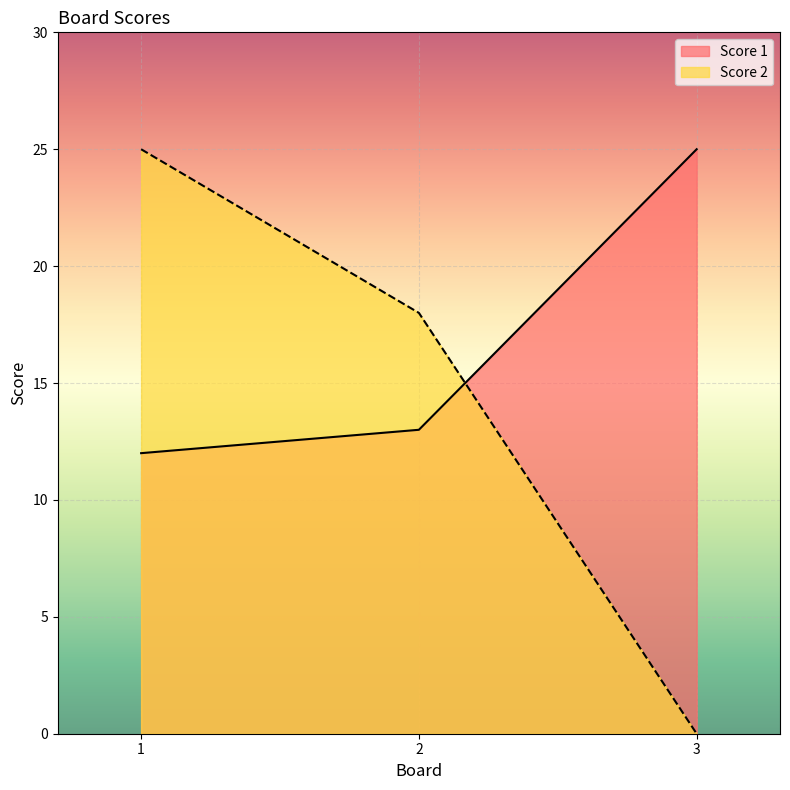

Which series has the largest range (max minus min)?

Score 2